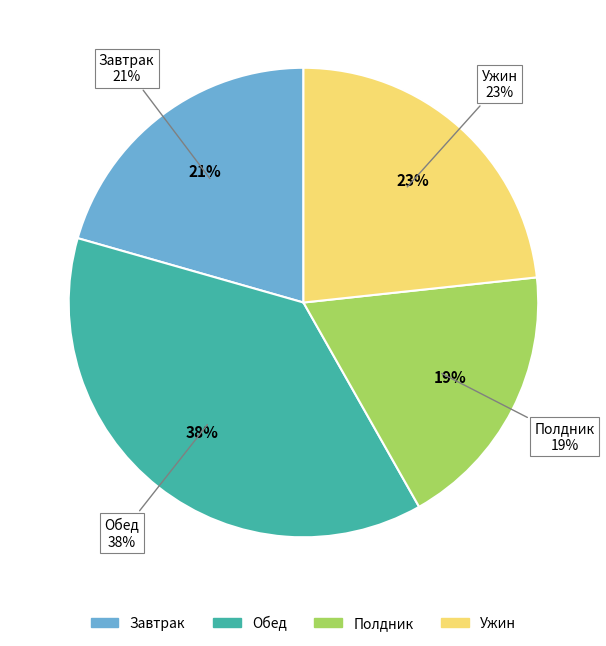

What is the ratio of the value at Обед to the value at Полдник?

2.0